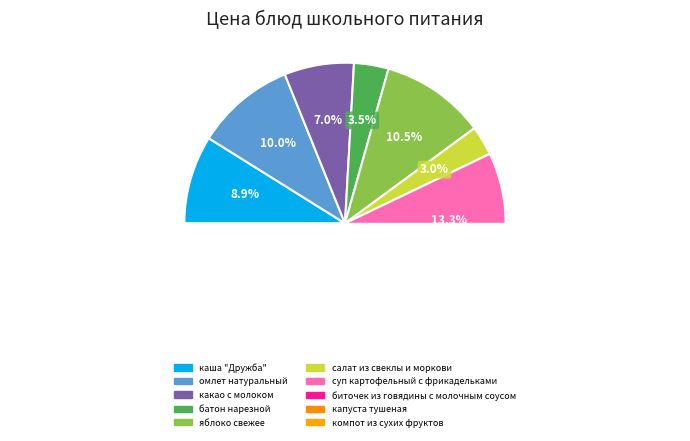

To the nearest percent, what is the difference between the суп картофельный с фрикадельками and биточек из говядины с молочным соусом slice percentages?

15%